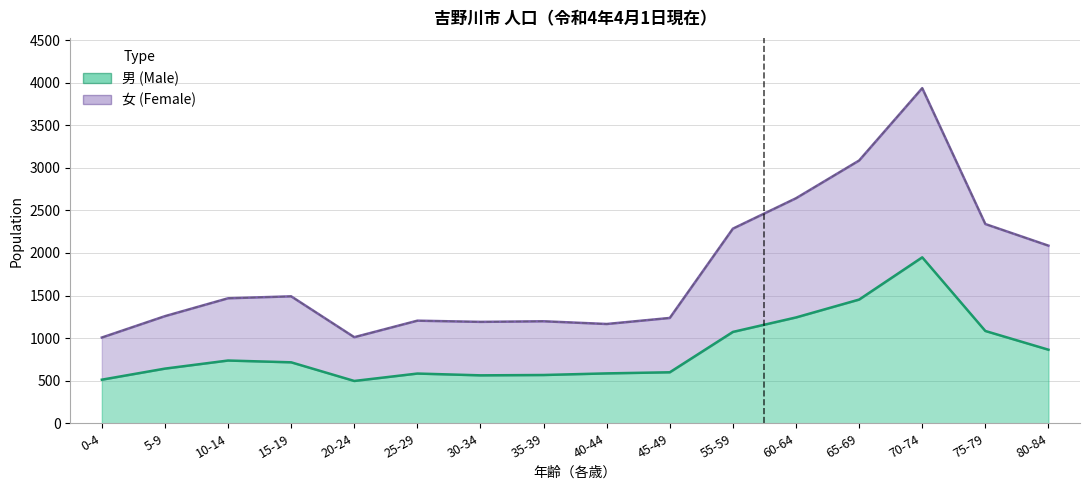

What is the label of the 10th point from the right?

30-34